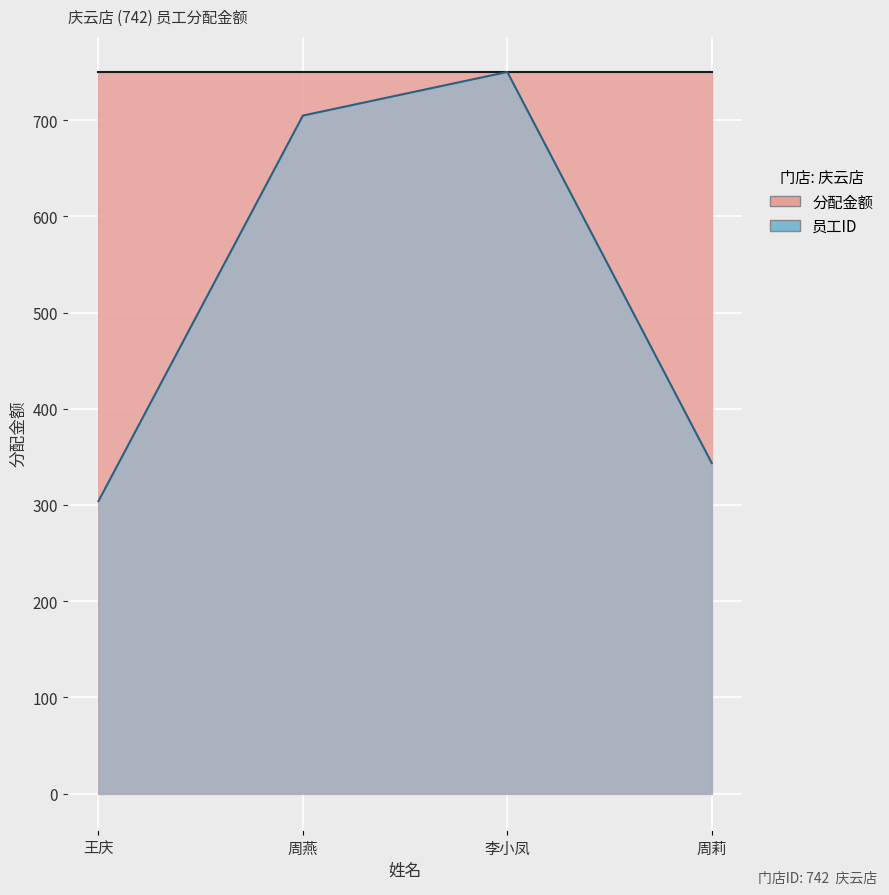

What position from the right is 李小凤?

2